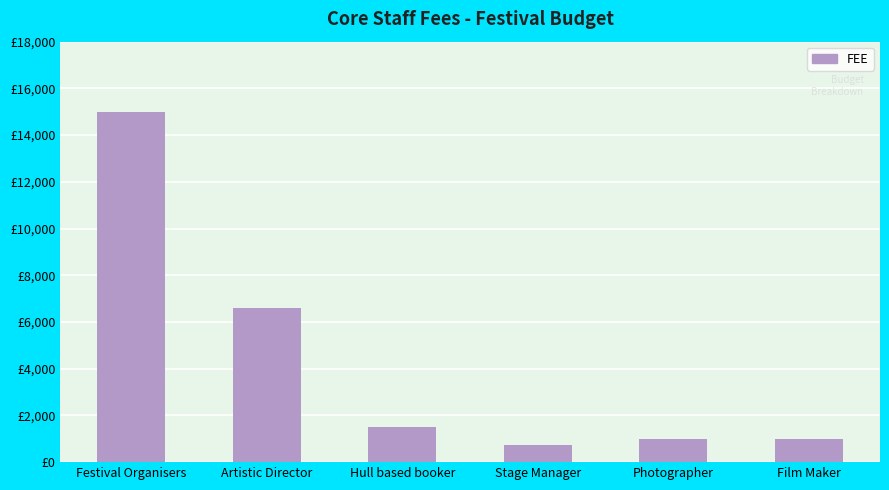

What is the sum of the values at Stage Manager and Photographer?

1750